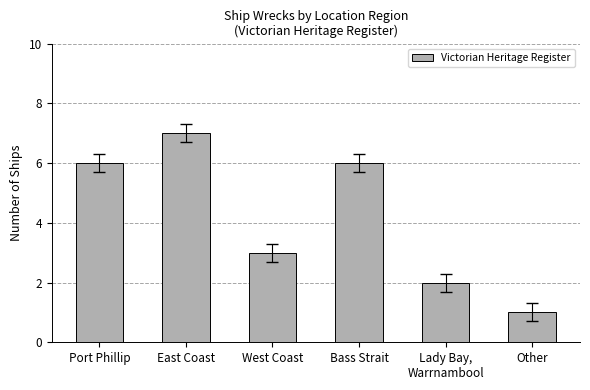

What is the label of the 1st bar from the left?

Port Phillip